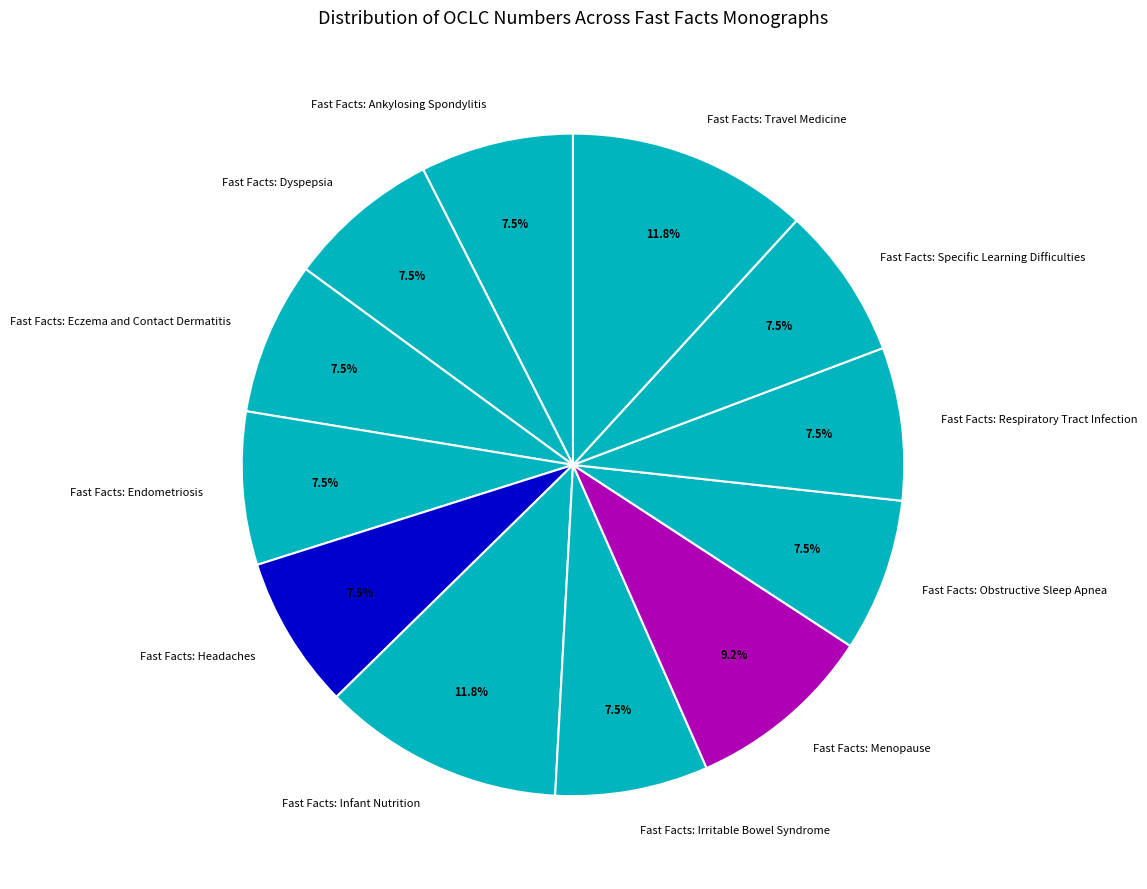

How many segments does this pie chart have?

12